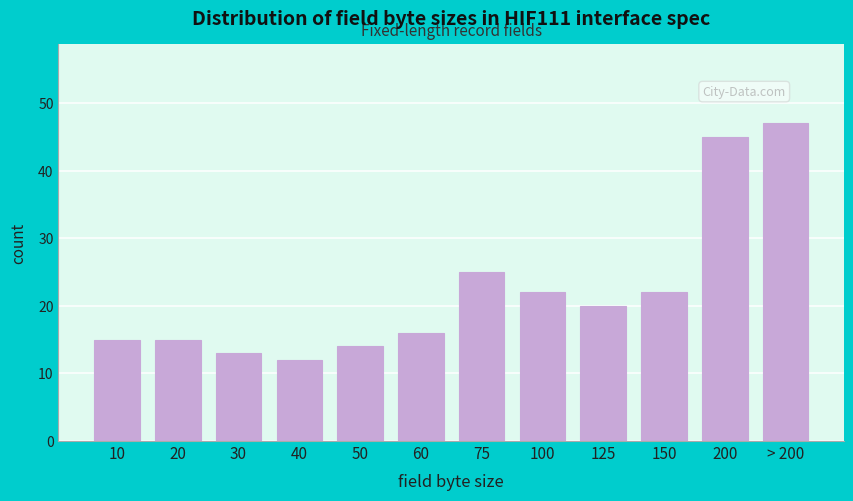

Reading left to right, what are all the values shown in this chart?

10=15	20=15	30=13	40=12	50=14	60=16	75=25	100=22	125=20	150=22	200=45	> 200=47